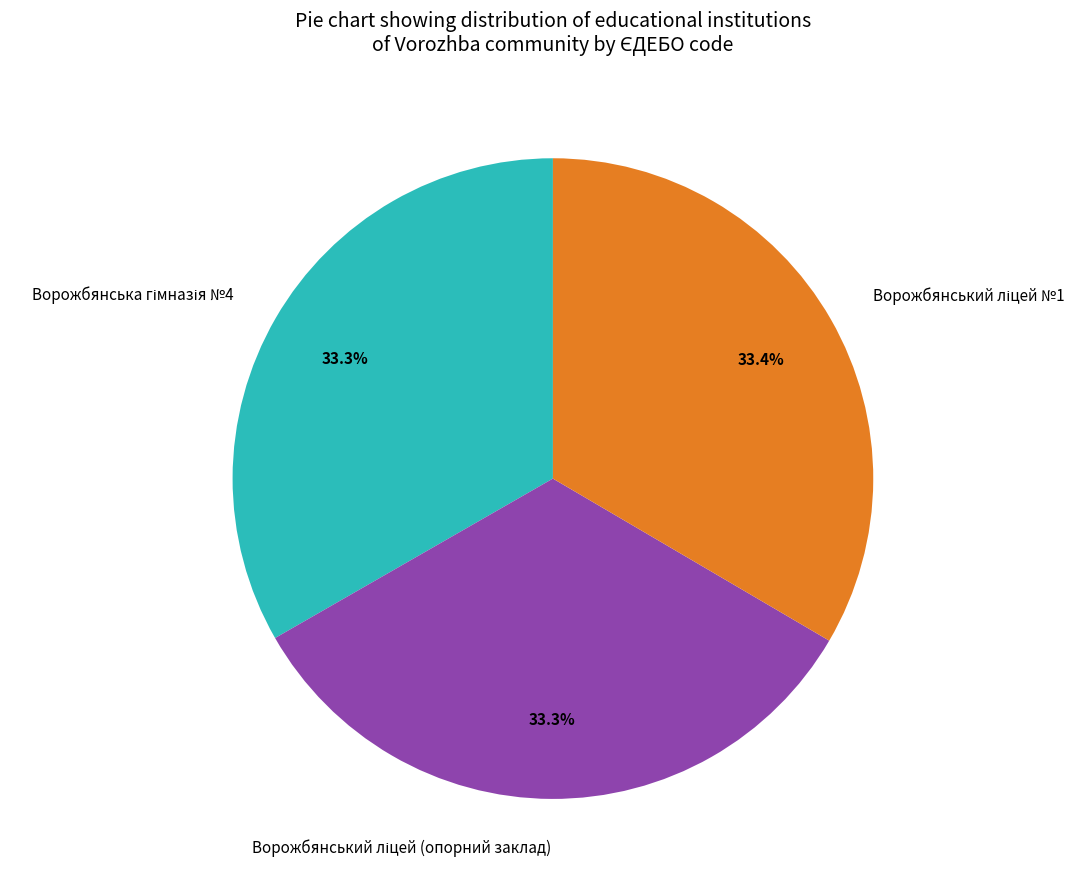

Does any single category account for the majority?

No